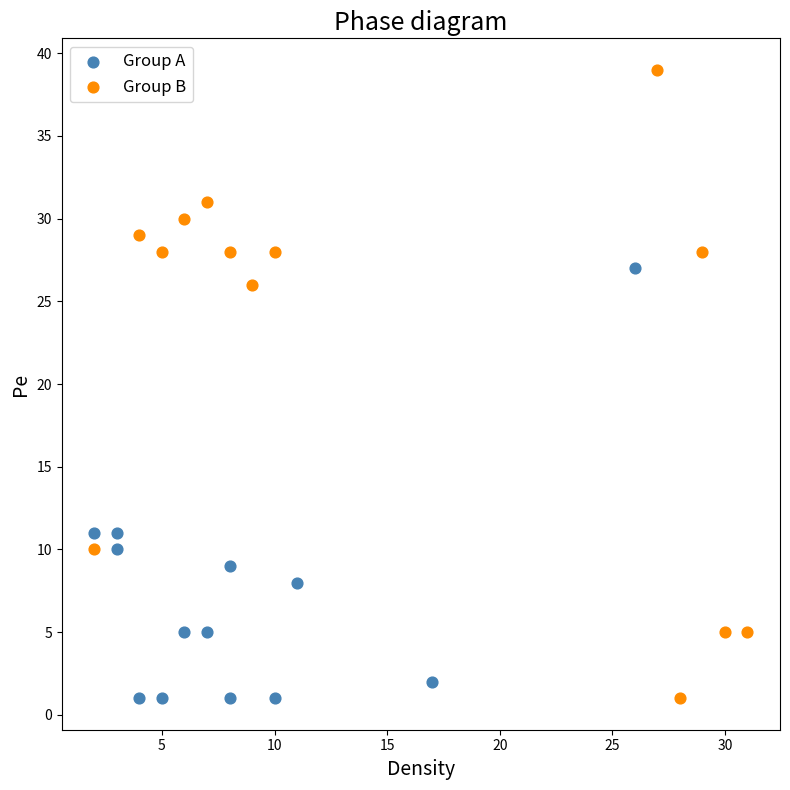

What are all the series names shown in the legend?

Group A, Group B